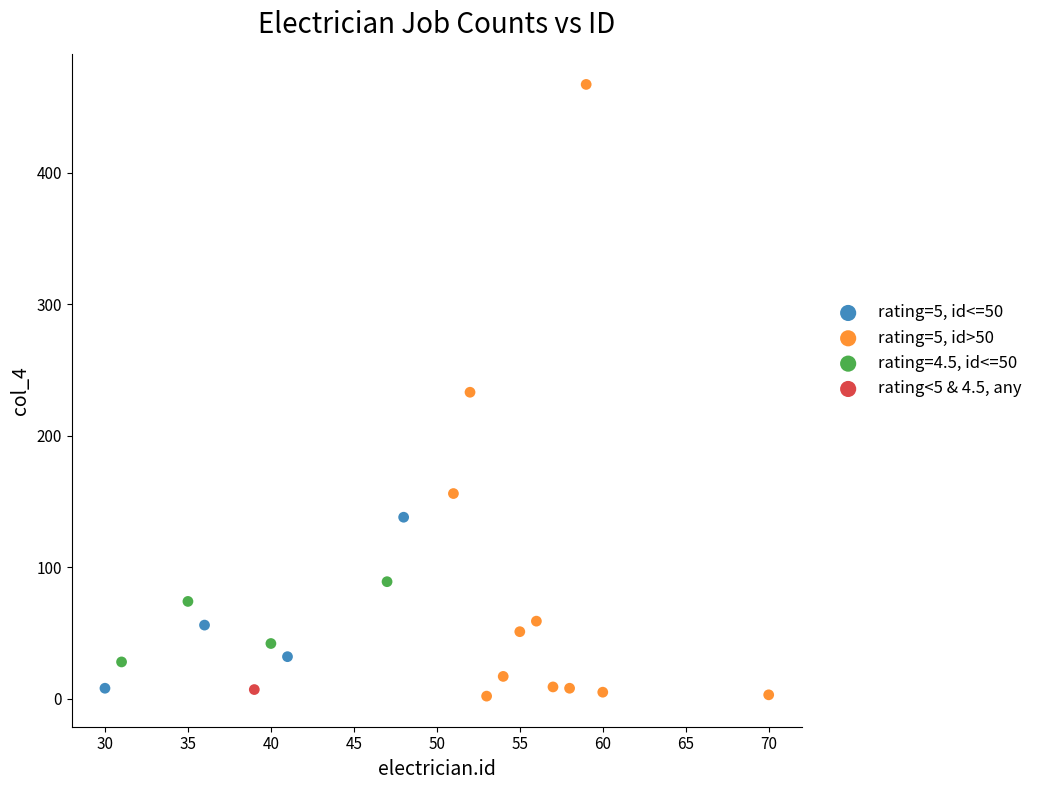

Which series reaches the maximum Y coordinate?

rating=5, id>50